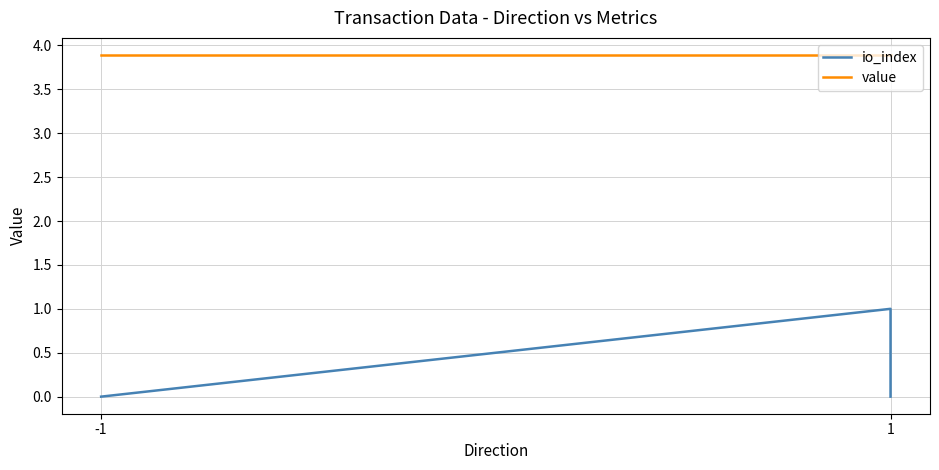

The value of io_index at -1 is 0.0. True or false?

True